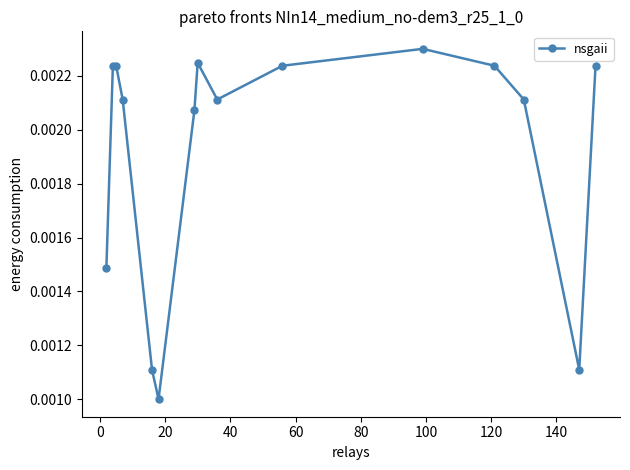

How many interior local valleys (lower than both neighbors) does the data have?

3